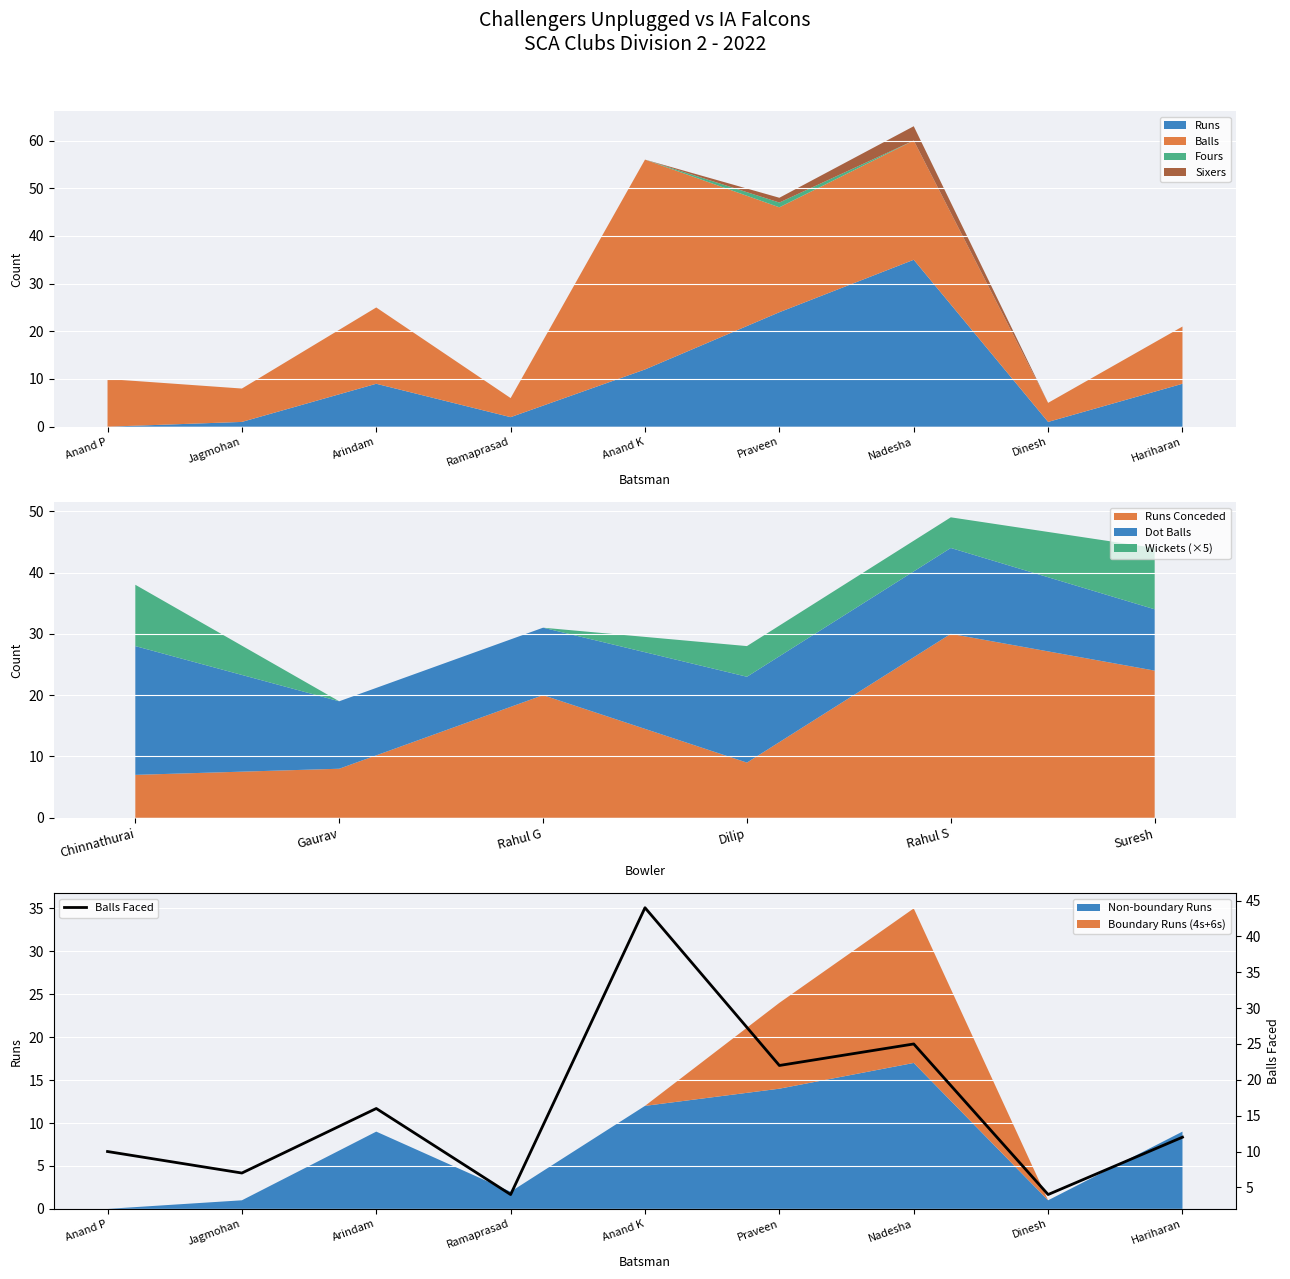

What position from the left is Dinesh?

8